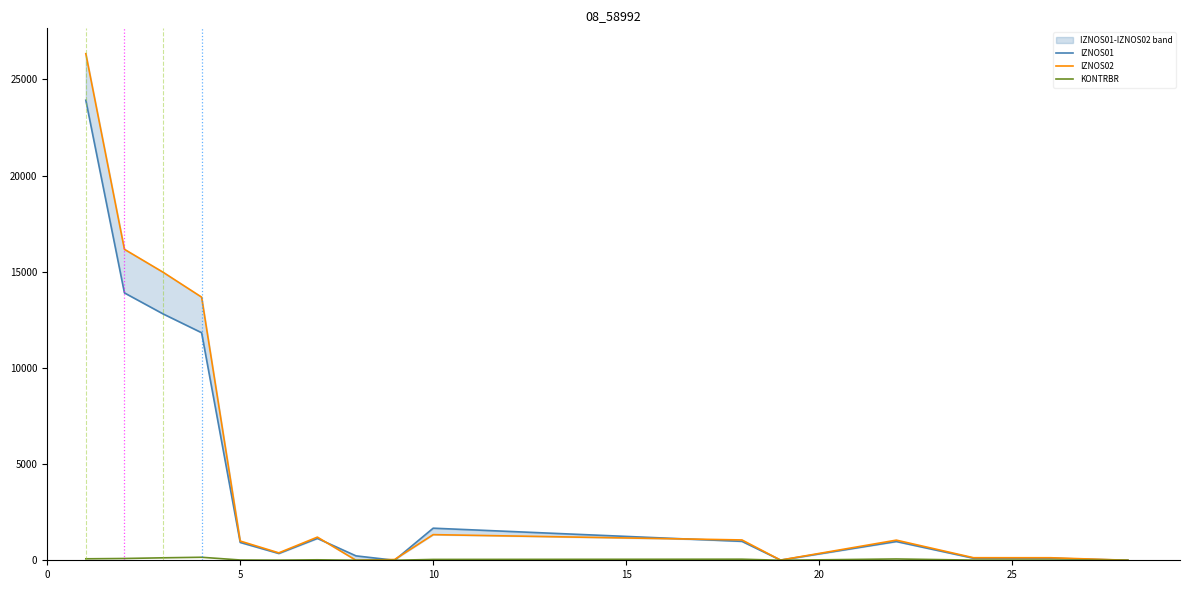

What is the approximate value of KONTRBR at 0?

76.6